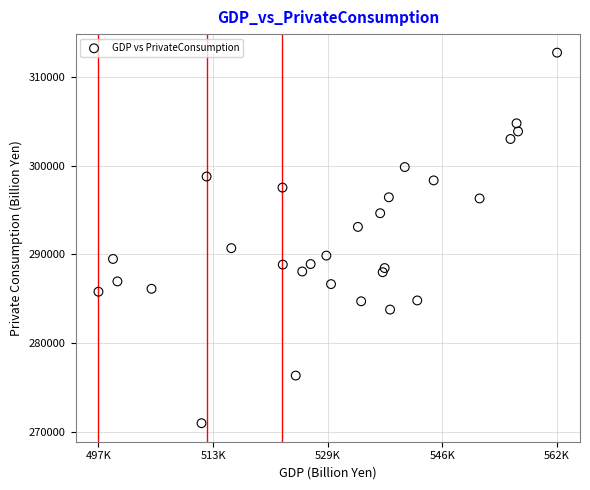

What is the range of X values (max minus min)?

64944.3